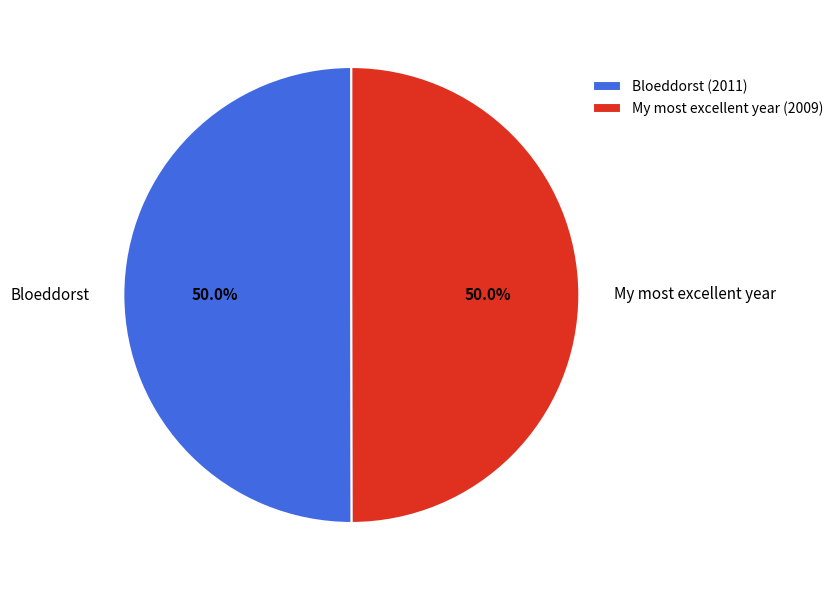

The Bloeddorst slice represents 40% of the pie. True or false?

False